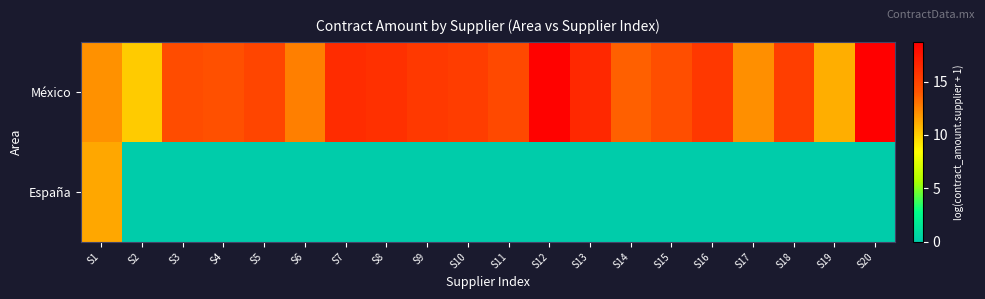

What is the difference between the highest and lowest values at S14?

13.7